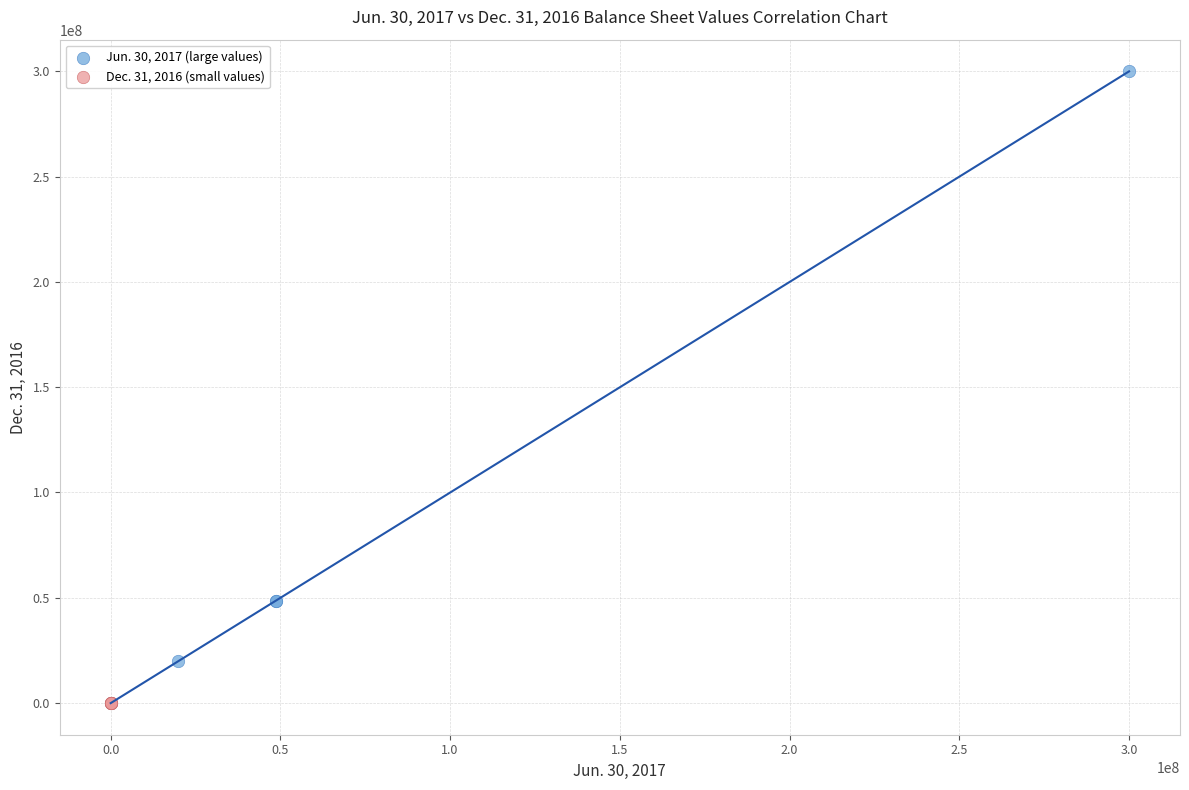

Which series has the widest spread of Y values?

Jun. 30, 2017 (large values)